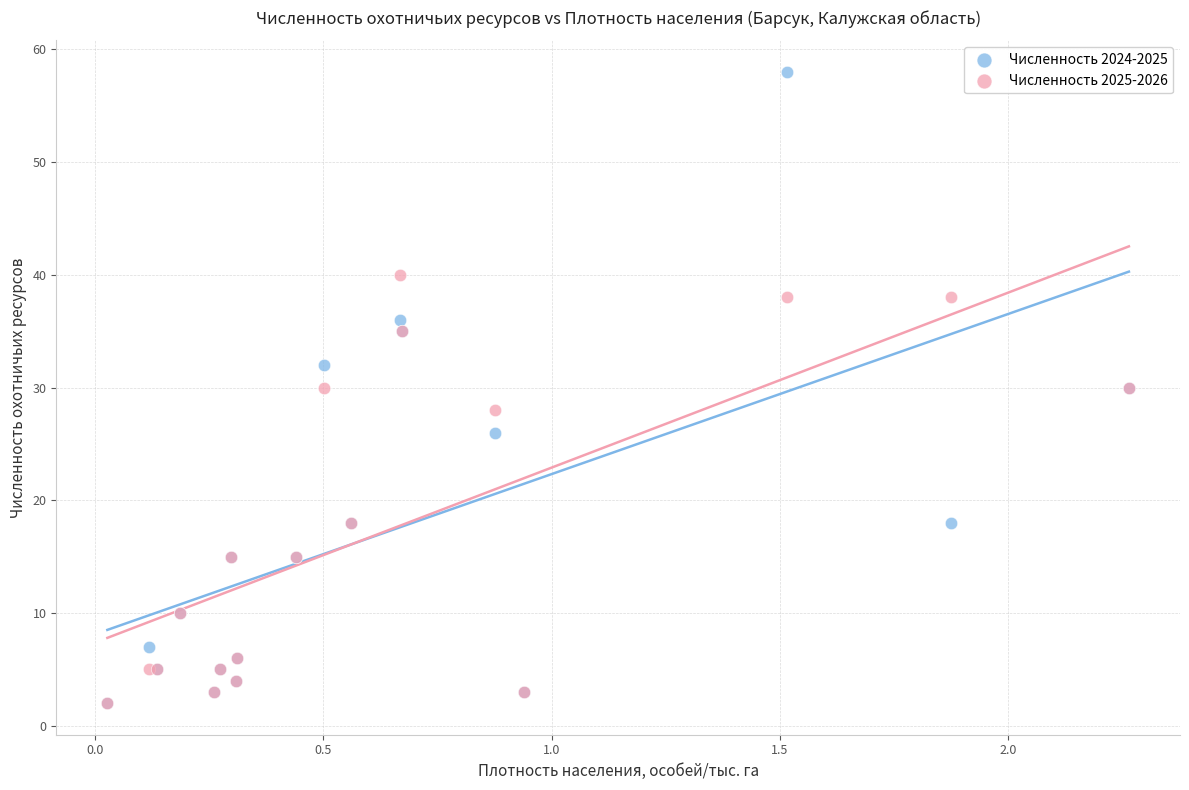

Which series contains the highest Y value?

Численность 2024-2025